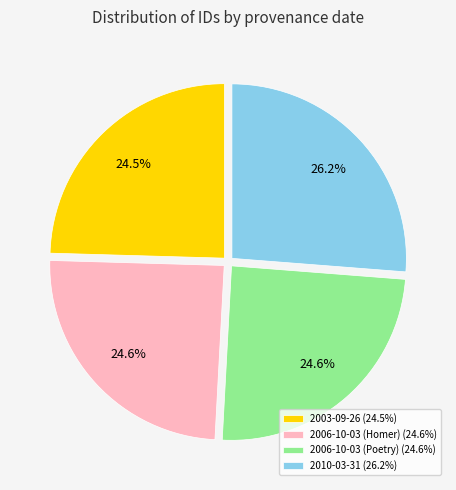

To the nearest percent, what is the difference between the 2010-03-31 and 2006-10-03 (Poetry) slice percentages?

2%